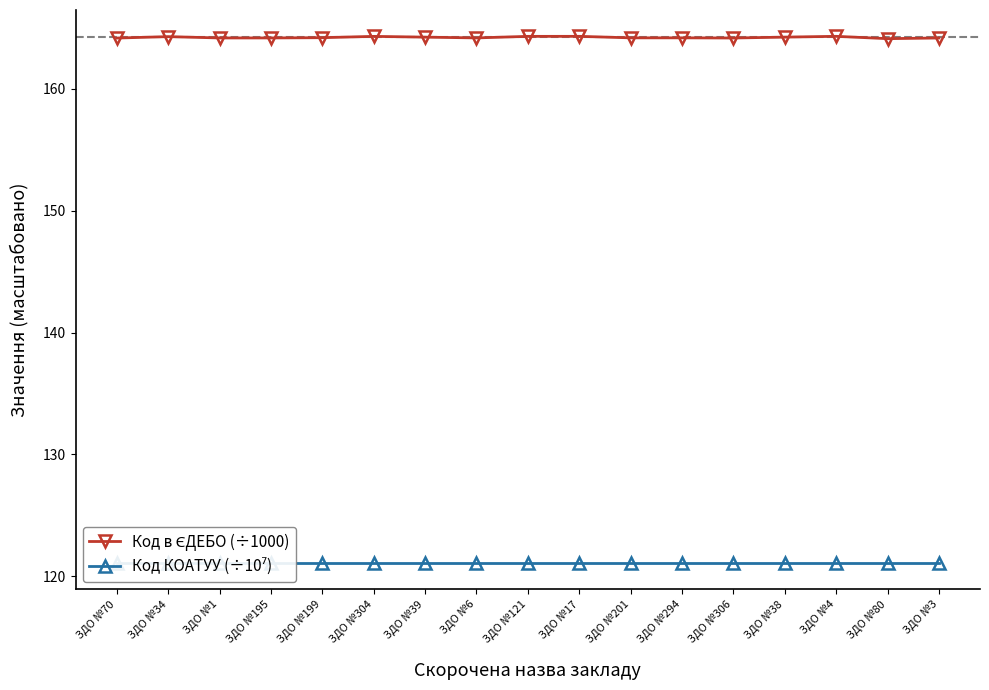

What is the value of the Код КОАТУУ (÷10⁷) point at the 5th from the left?

121.1